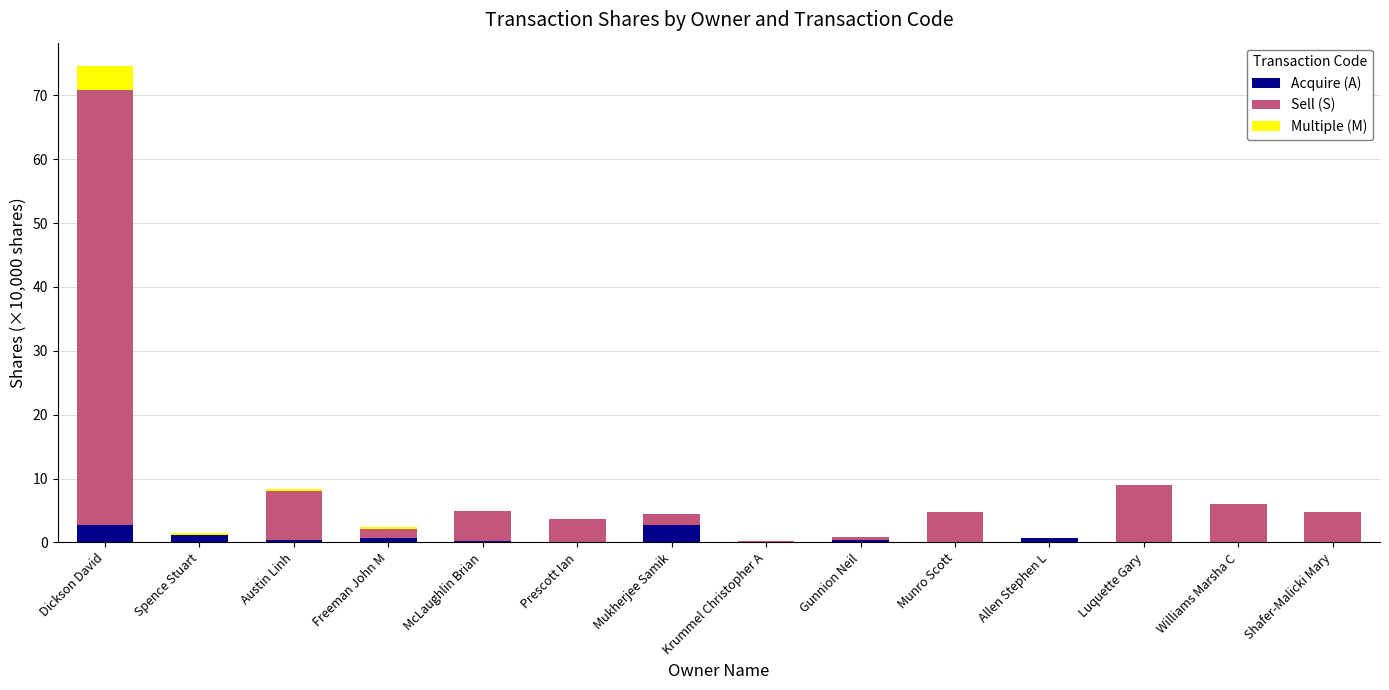

What is the total value across all series at Shafer-Malicki Mary?

4.7